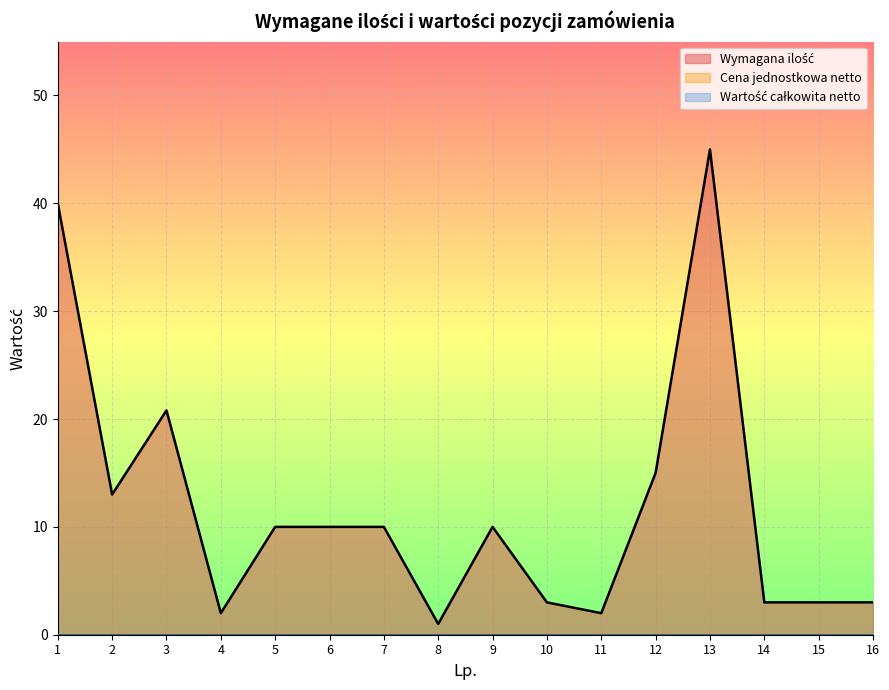

What is the difference between the second highest and second lowest values in the Wymagana ilość series?

38.0